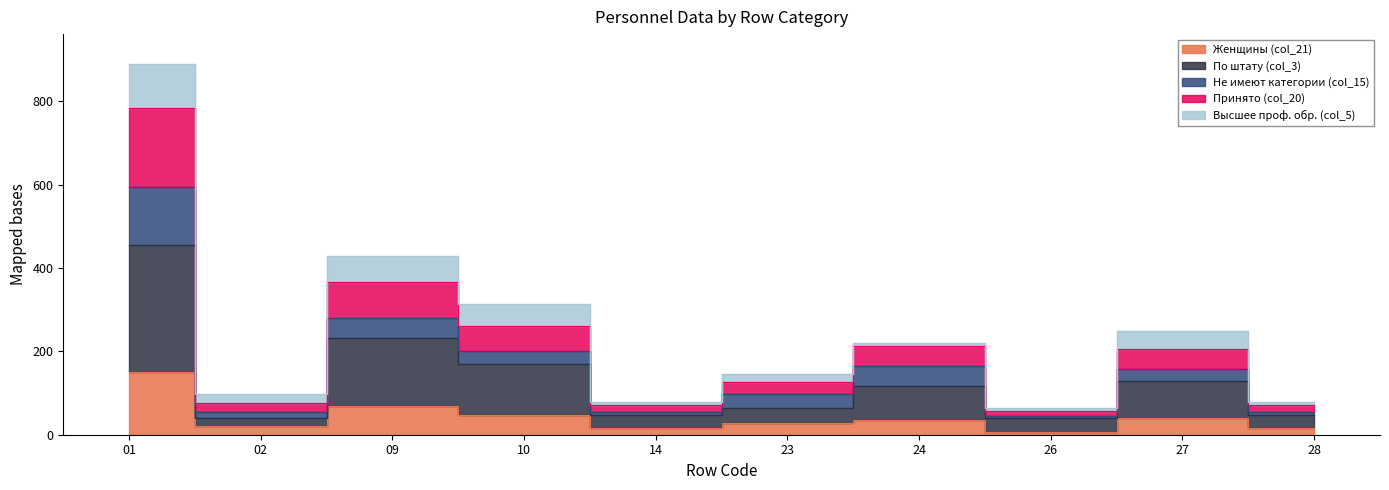

Count the number of categories in the chart.

10